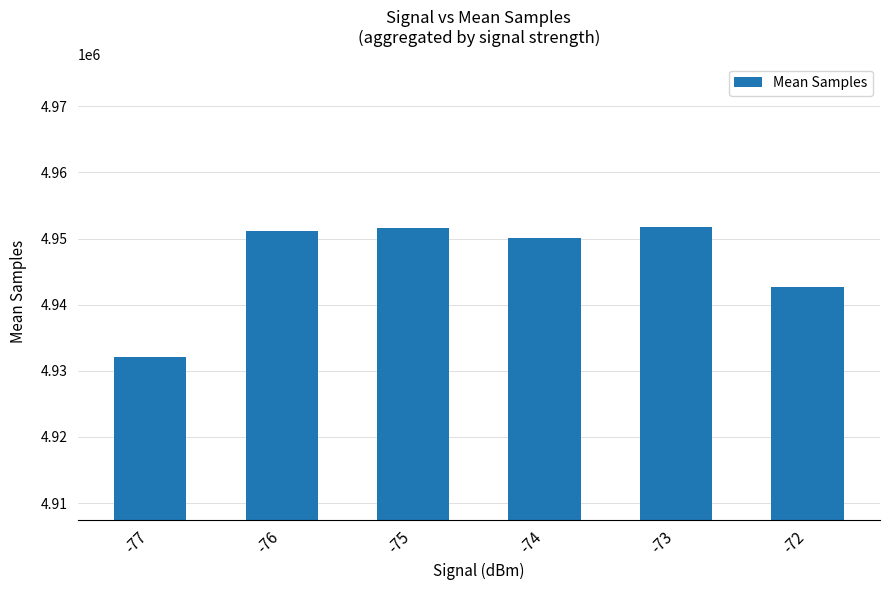

What is the difference between the second highest and second lowest values?

8840